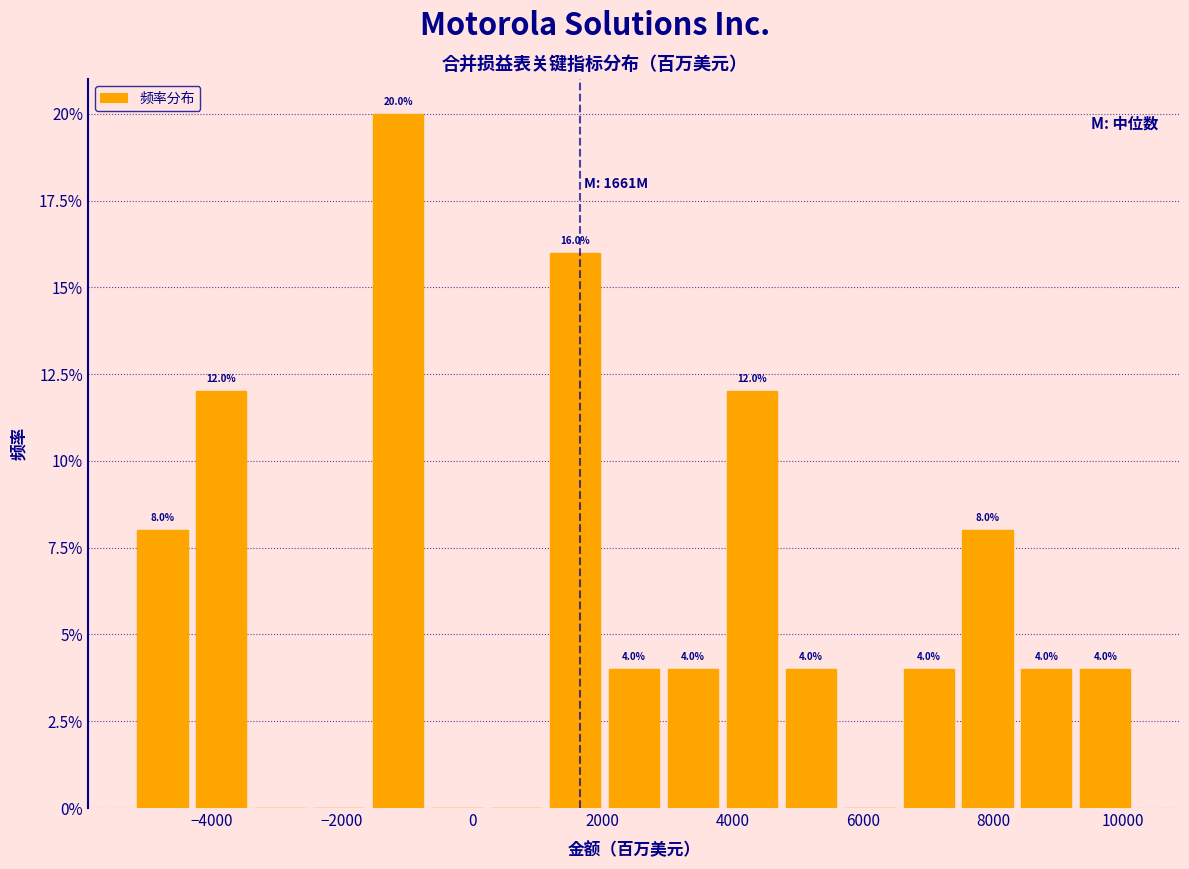

Which range on the x-axis has the tallest bar?

-1600 to -600